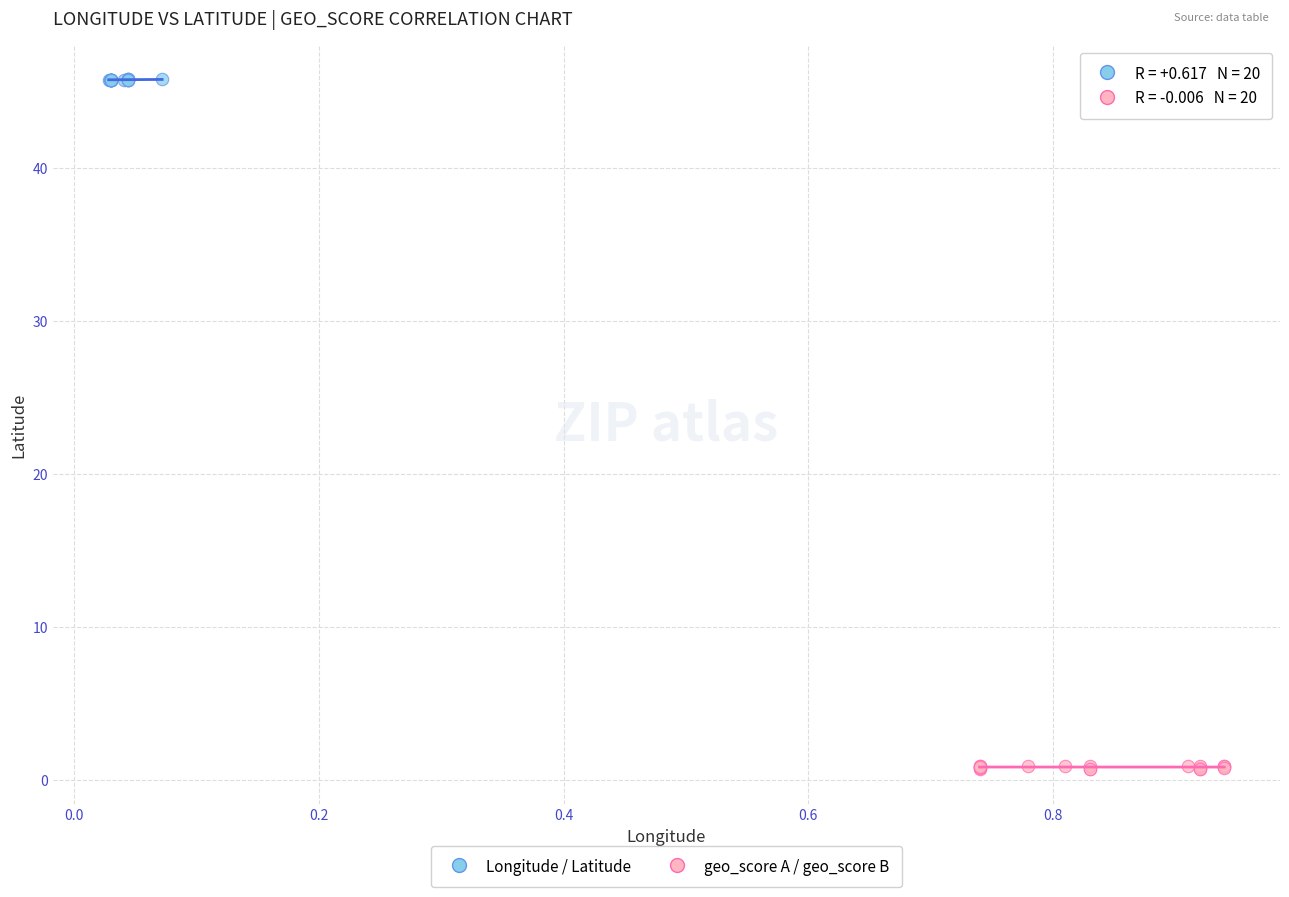

Which series has the widest spread of Y values?

geo_score A / geo_score B